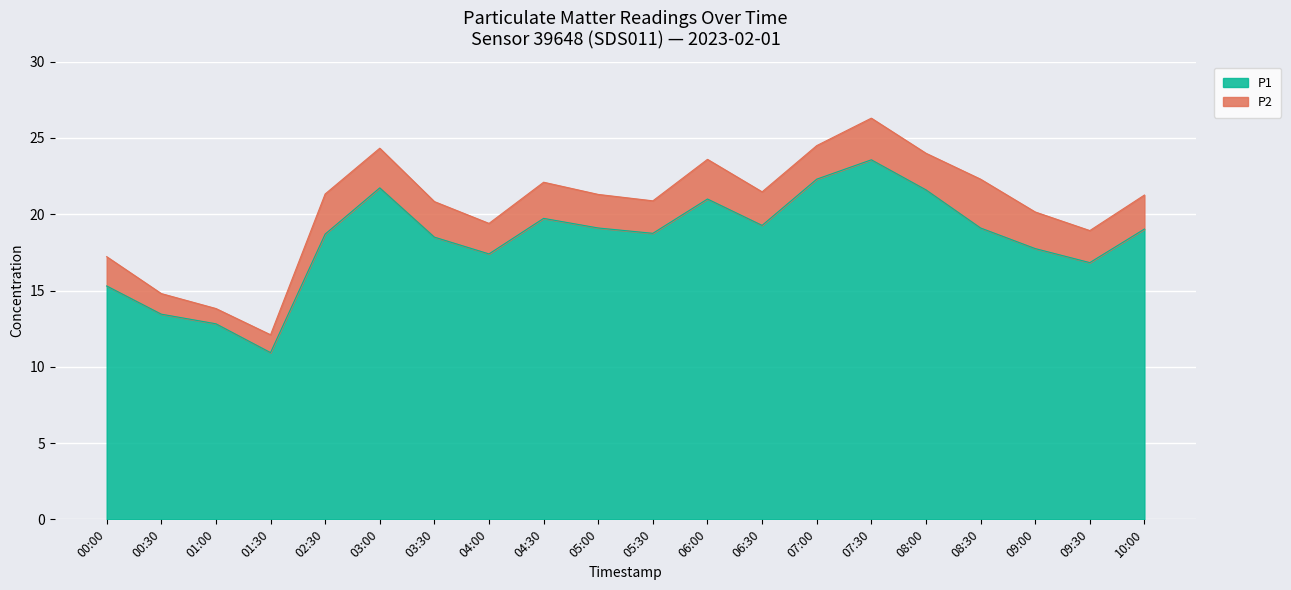

What is the difference between the values at 06:30 and 05:00?

0.2